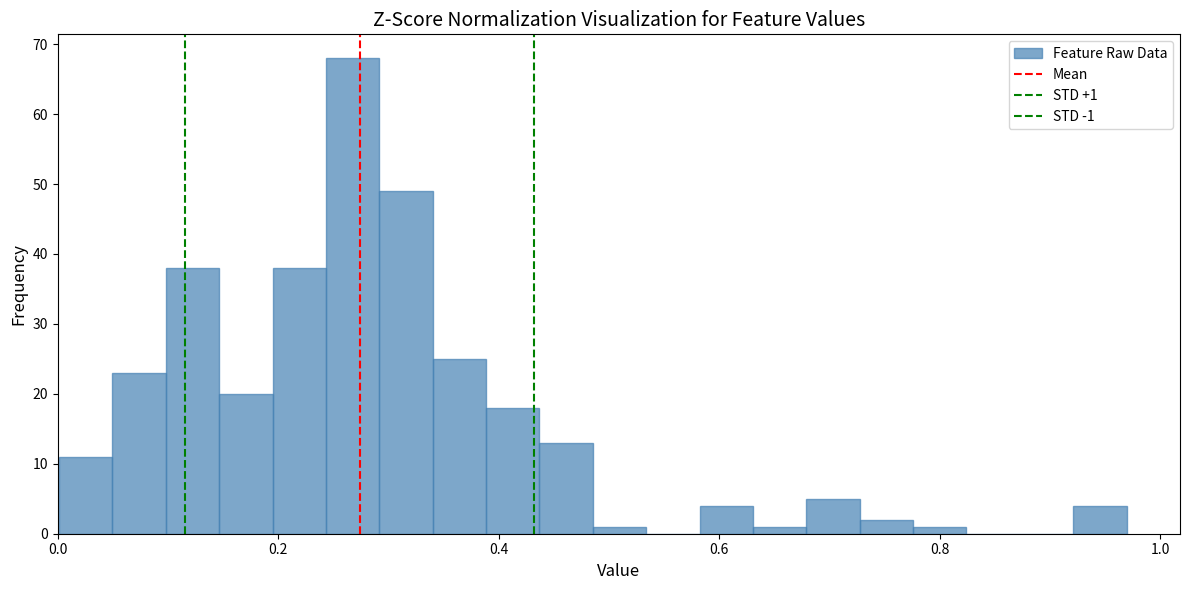

Around what value on the x-axis is the tallest bar? Give the approximate position of its centre, as read against the axis.

0.26